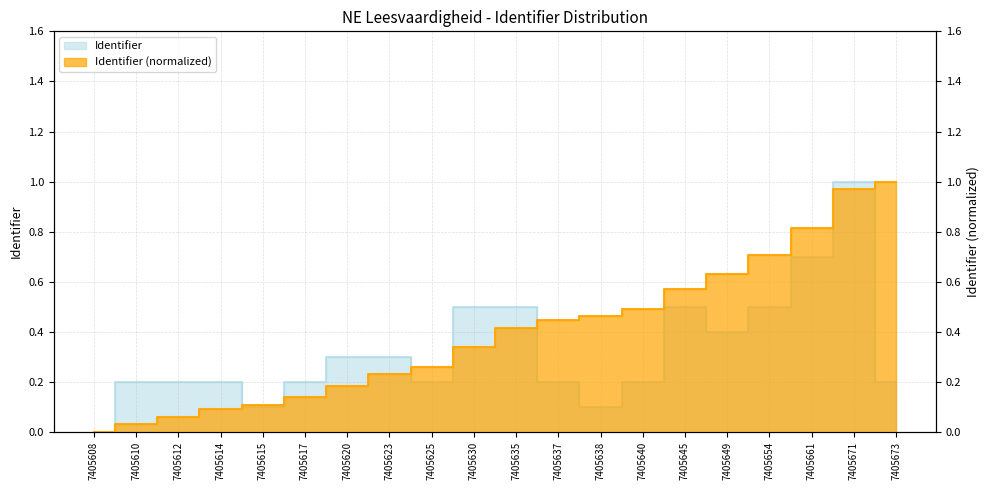

Does the chart display data point markers on the line(s)?

No